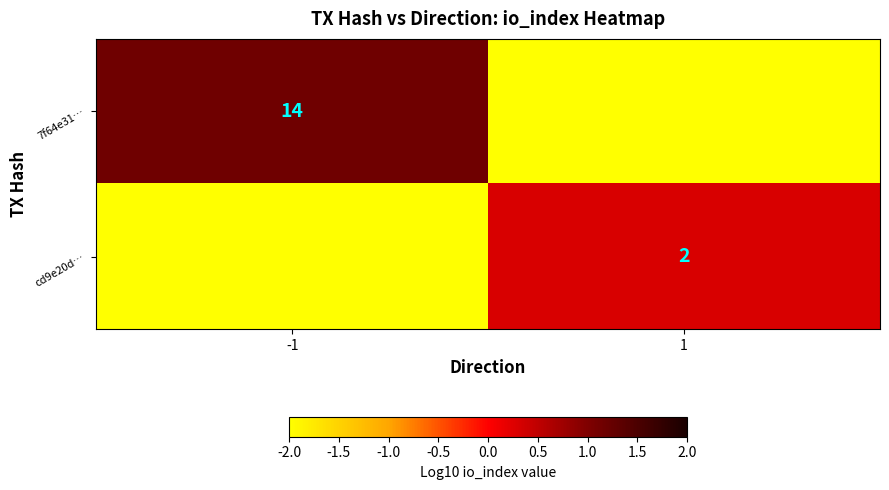

True or false: cd9e20d… has a value of 1 at 1.

False